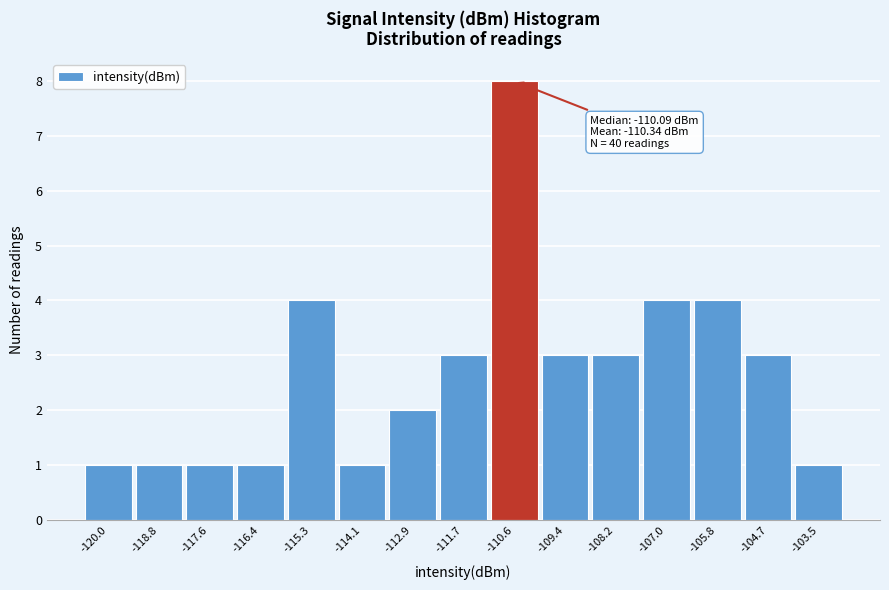

Over which range of the x-axis is the bar tallest?

-111.2 to -110.0